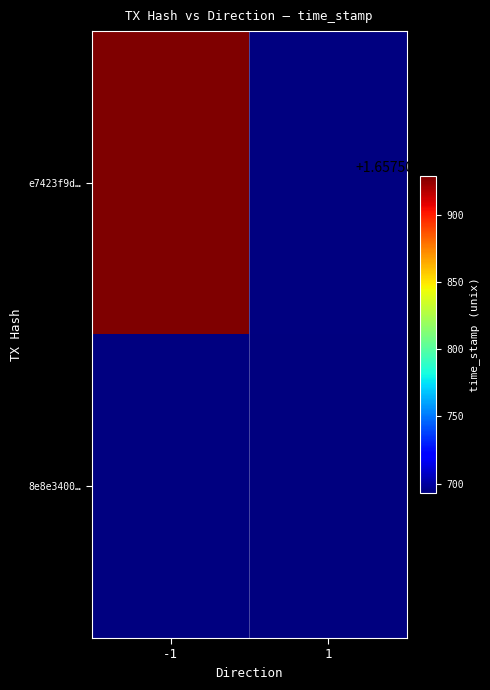

The value of e7423f9d8b2de17ccf2de9d8a58da216f19c2af at direction is 0. True or false?

False